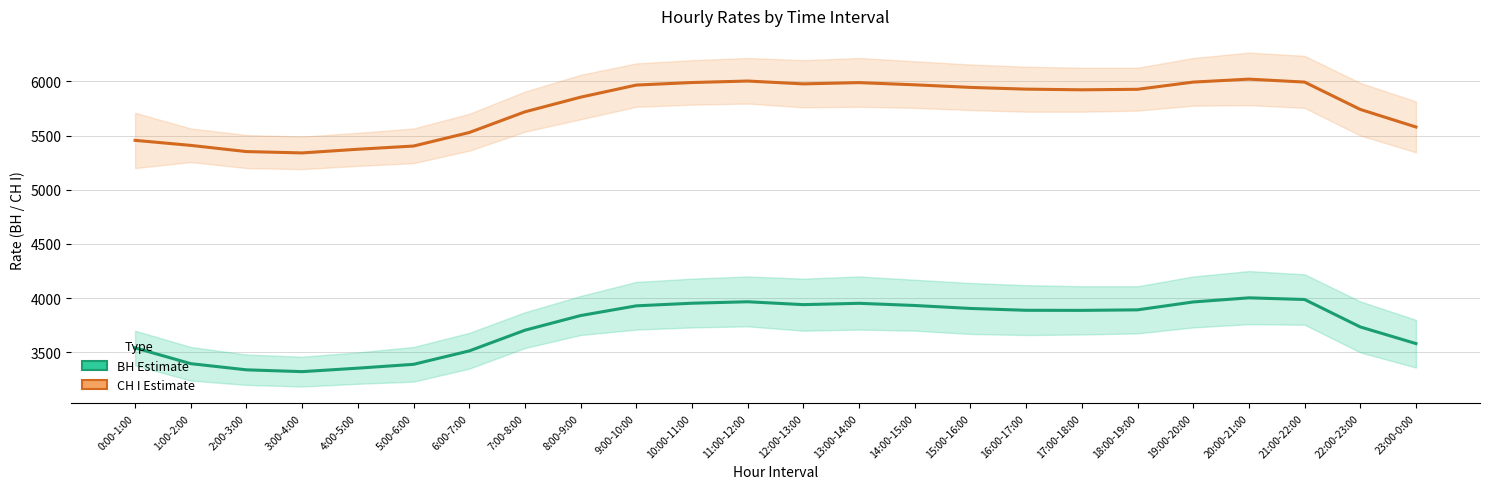

True or false: ВН Estimate has a value of 1646.8 at 9:00-10:00.

False